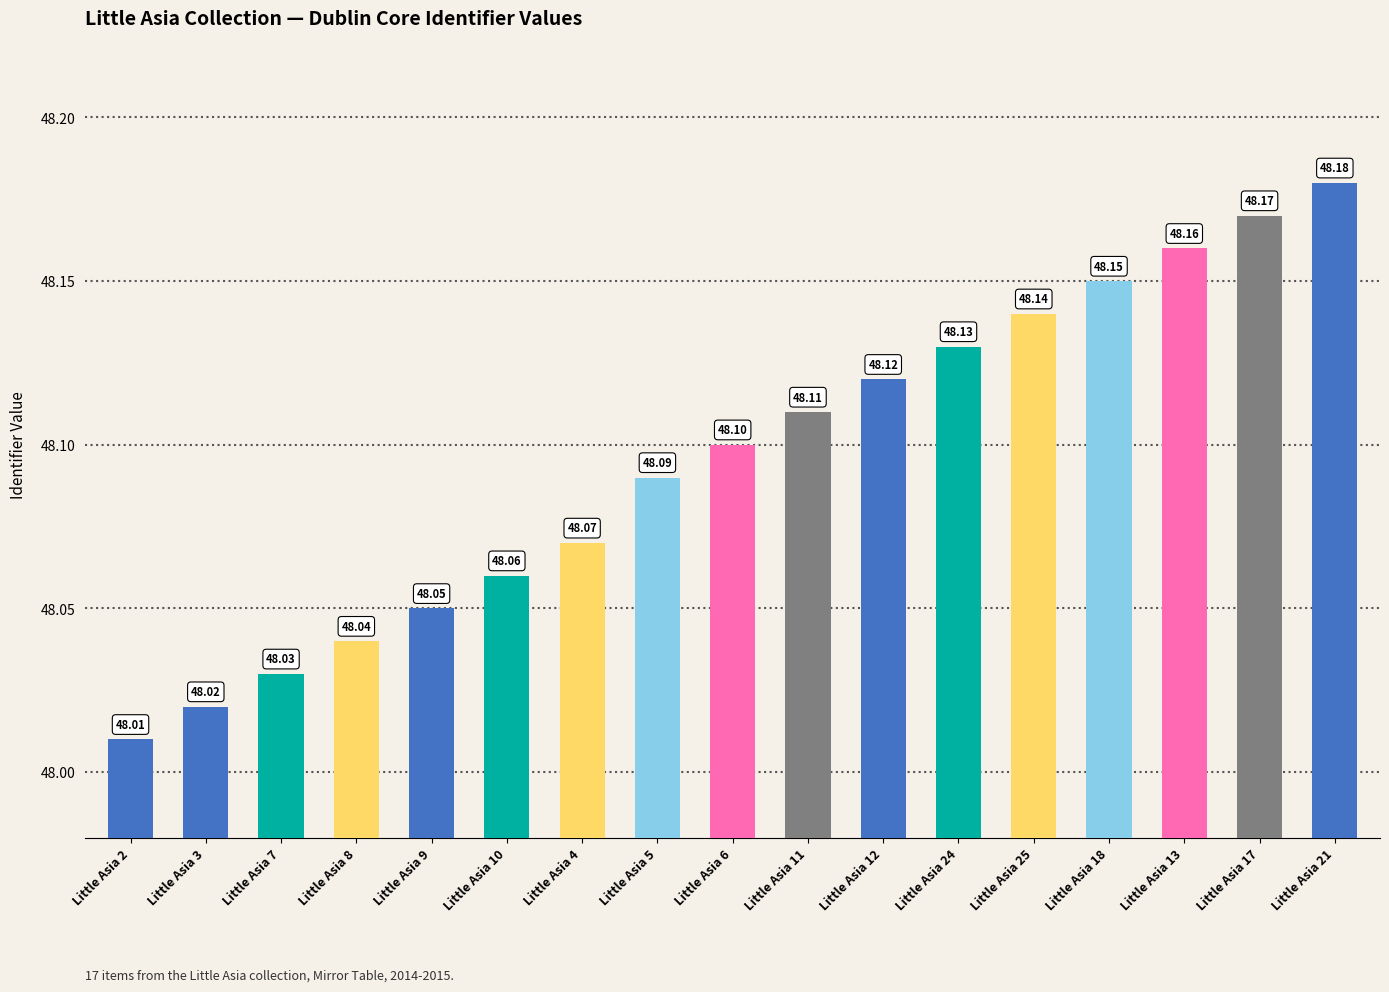

What is the sum of the values at Little Asia 8 and Little Asia 13?

96.2